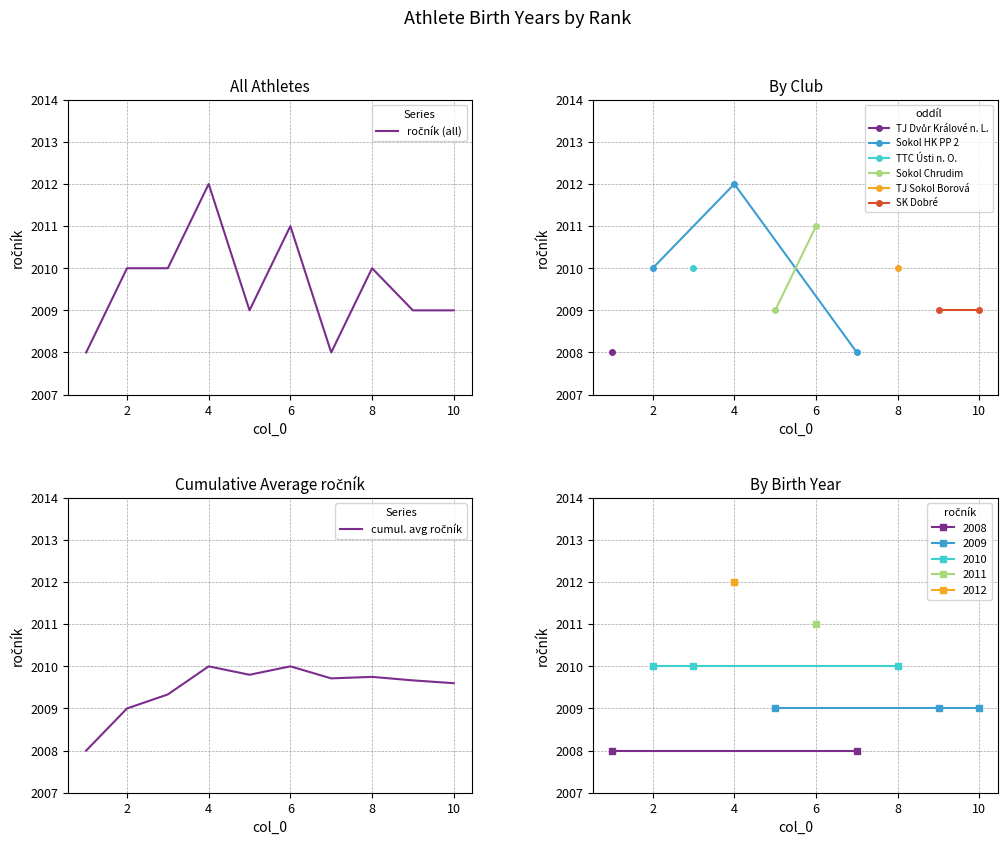

Reading left to right, transcribe all the data shown in this chart.

1=2008	2=2010	3=2010	4=2012	5=2009	6=2011	7=2008	8=2010	9=2009	10=2009